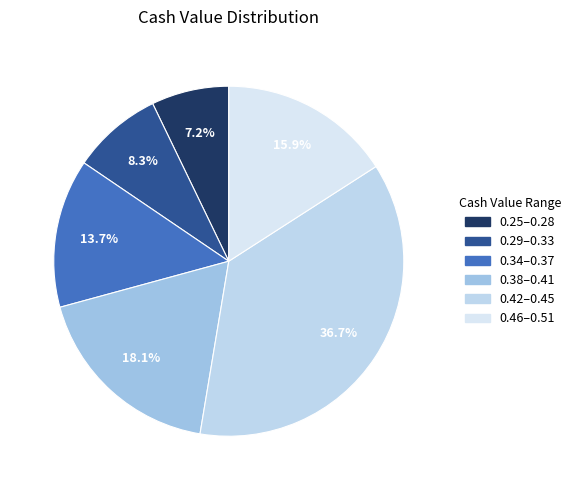

How many slices are in this pie chart?

6